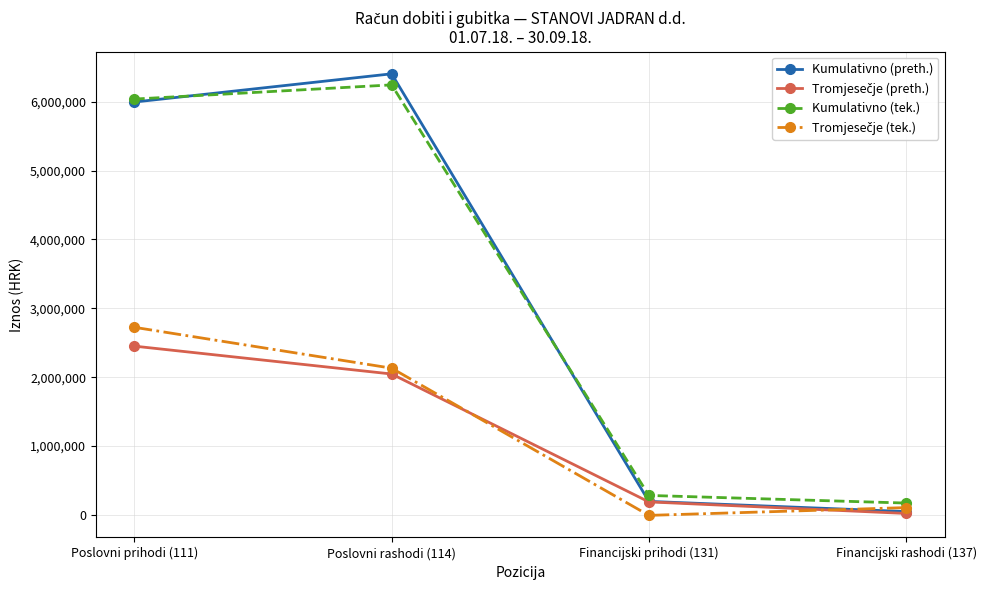

At which label is Kumulativno (tek.) closest to 3208767?

Poslovni prihodi (111)